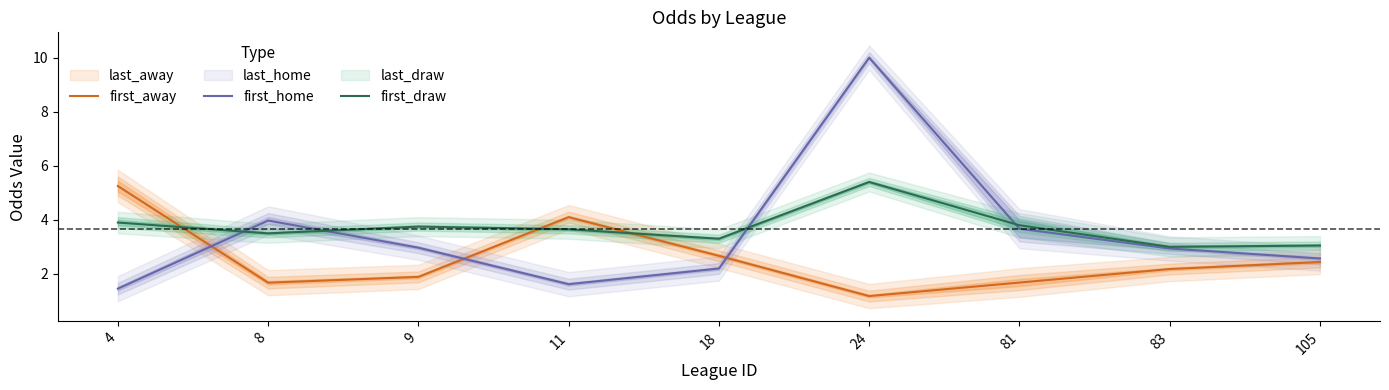

At how many categories does at least one series exceed 1?

9